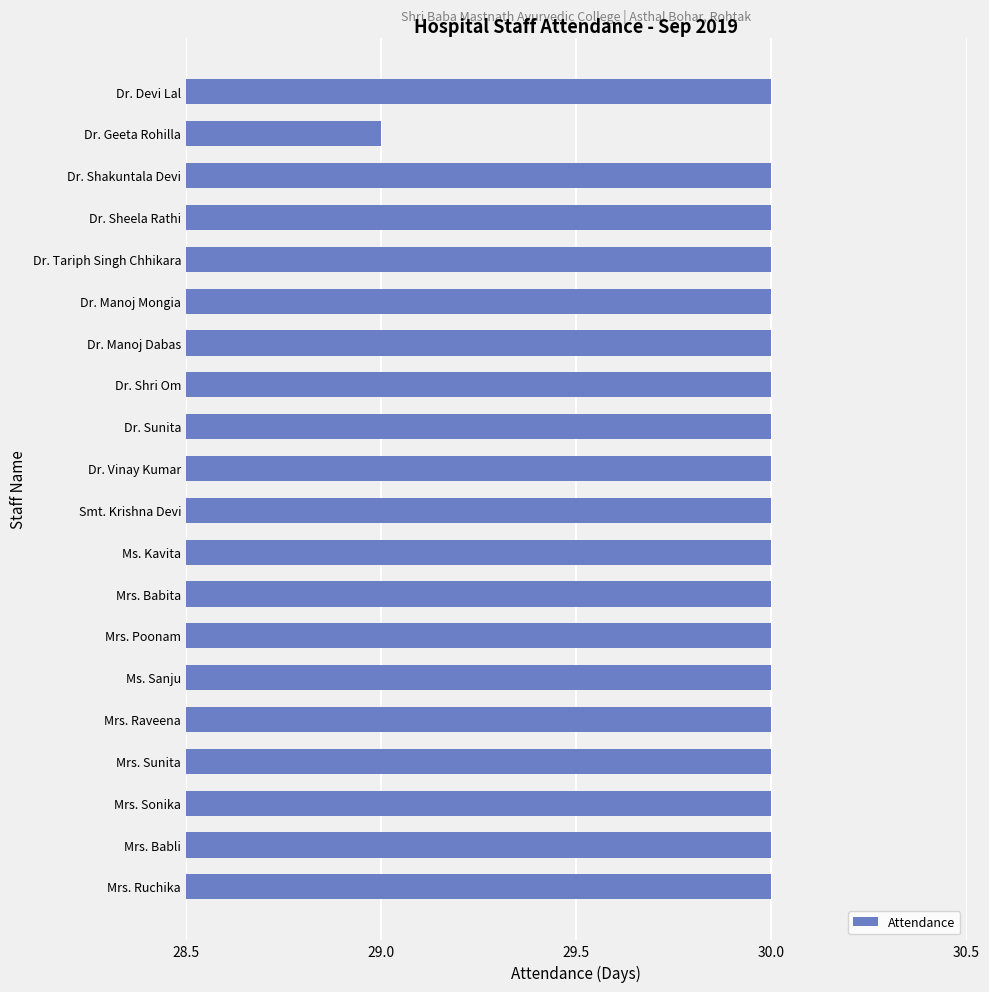

Reading top to bottom, extract all data points from this chart.

Dr. Devi Lal=30	Dr. Geeta Rohilla=29	Dr. Shakuntala Devi=30	Dr. Sheela Rathi=30	Dr. Tariph Singh Chhikara=30	Dr. Manoj Mongia=30	Dr. Manoj Dabas=30	Dr. Shri Om=30	Dr. Sunita=30	Dr. Vinay Kumar=30	Smt. Krishna Devi=30	Ms. Kavita=30	Mrs. Babita=30	Mrs. Poonam=30	Ms. Sanju=30	Mrs. Raveena=30	Mrs. Sunita=30	Mrs. Sonika=30	Mrs. Babli=30	Mrs. Ruchika=30